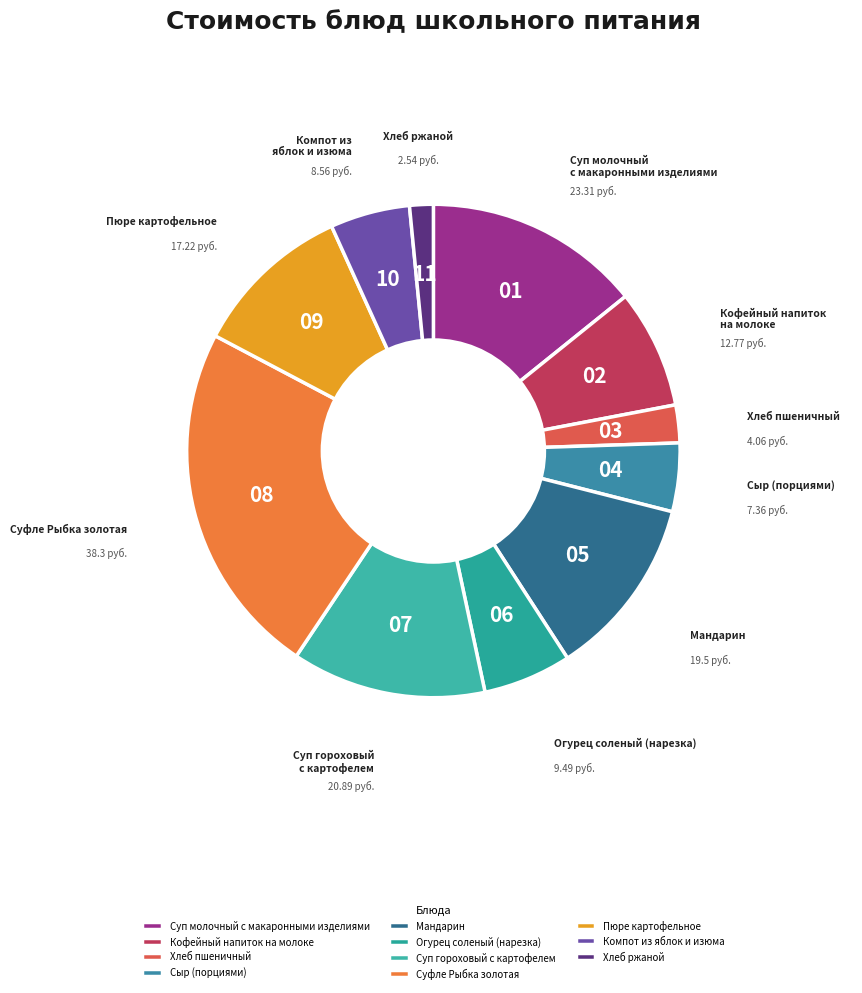

Does Хлеб ржаной account for over 50% of the chart?

No